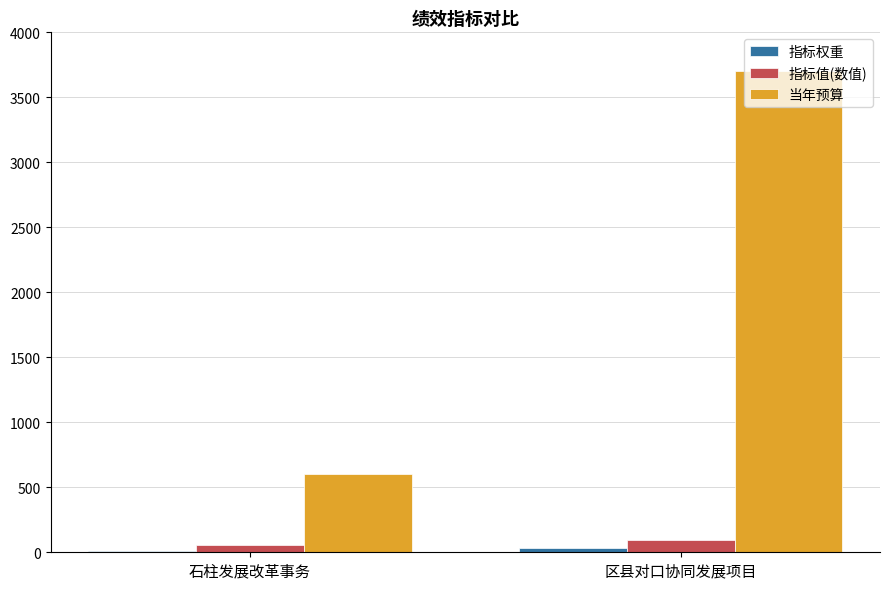

What is the maximum value shown in the chart?

3704.0